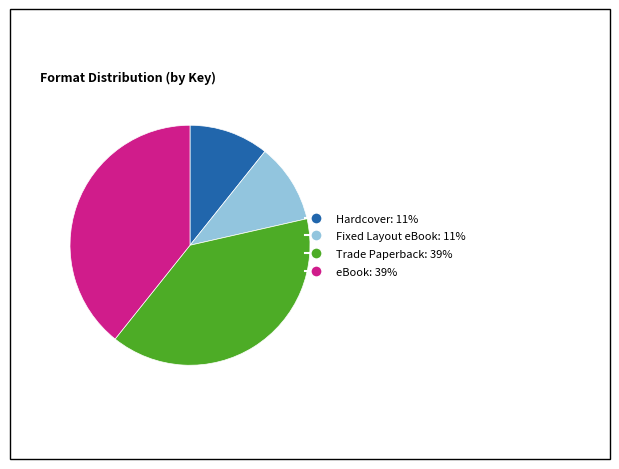

Between Fixed Layout eBook and eBook, which is larger?

eBook